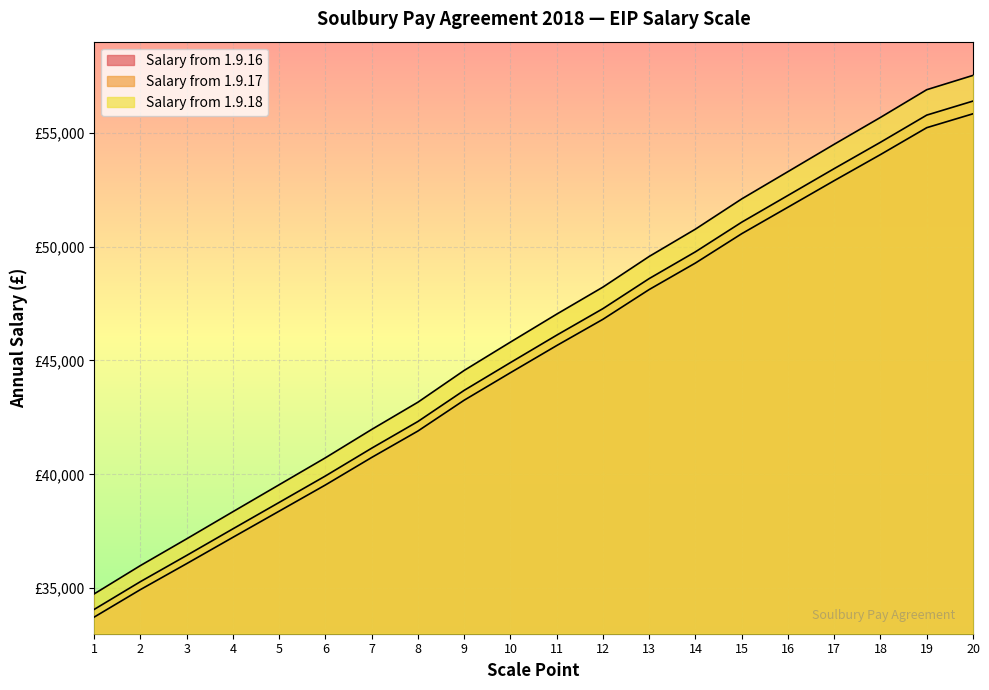

True or false: Salary from 1.9.18 and Salary from 1.9.16 intersect in this chart.

False